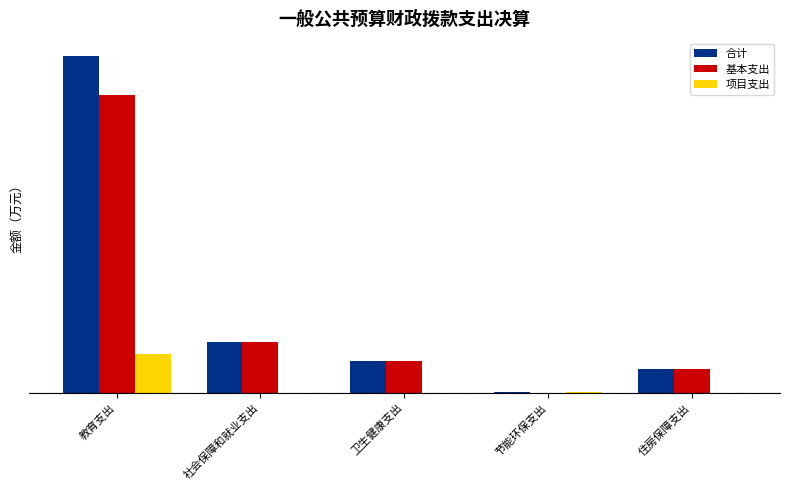

Does the chart contain stacked bars?

No